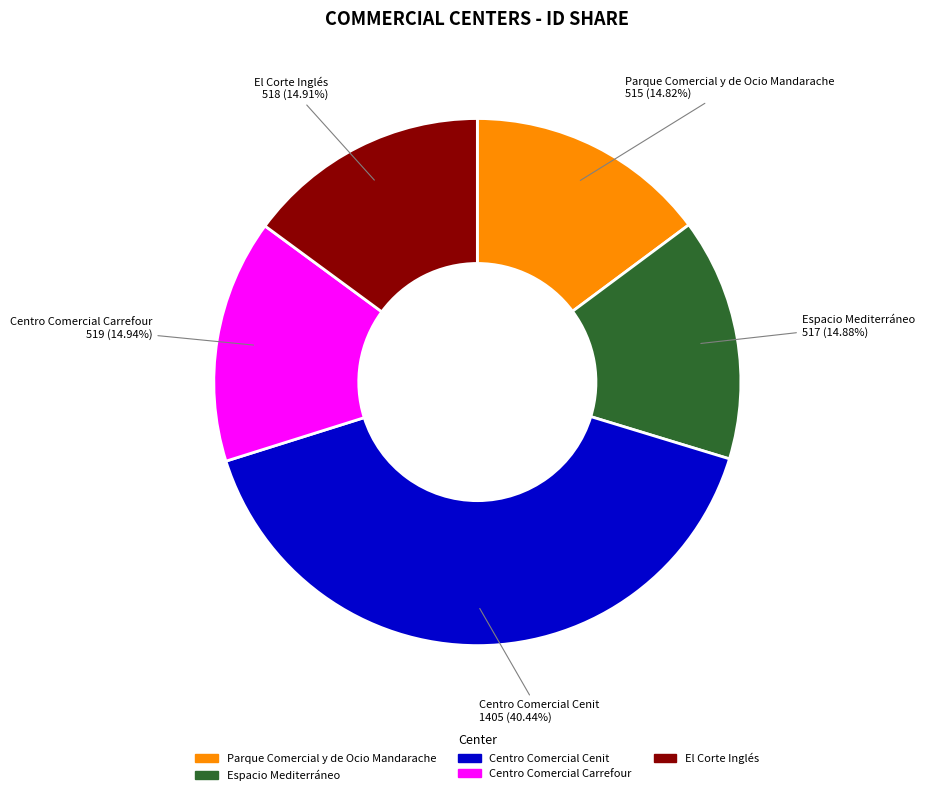

To the nearest percent, what is the difference between the Parque Comercial y de Ocio Mandarache and Centro Comercial Cenit slice percentages?

26%